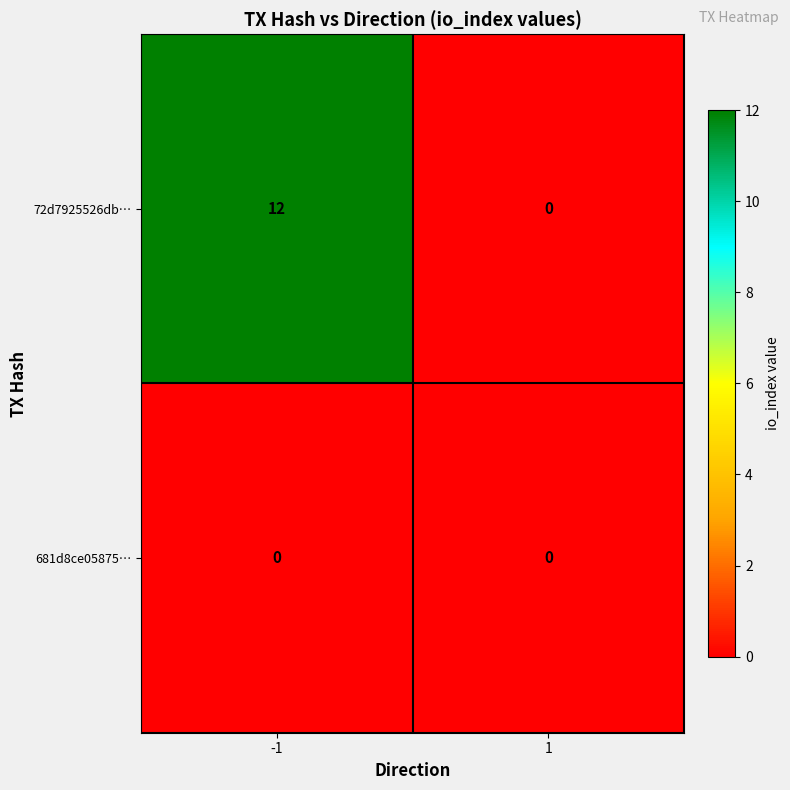

Which series has the largest total across all categories?

72d7925526db…